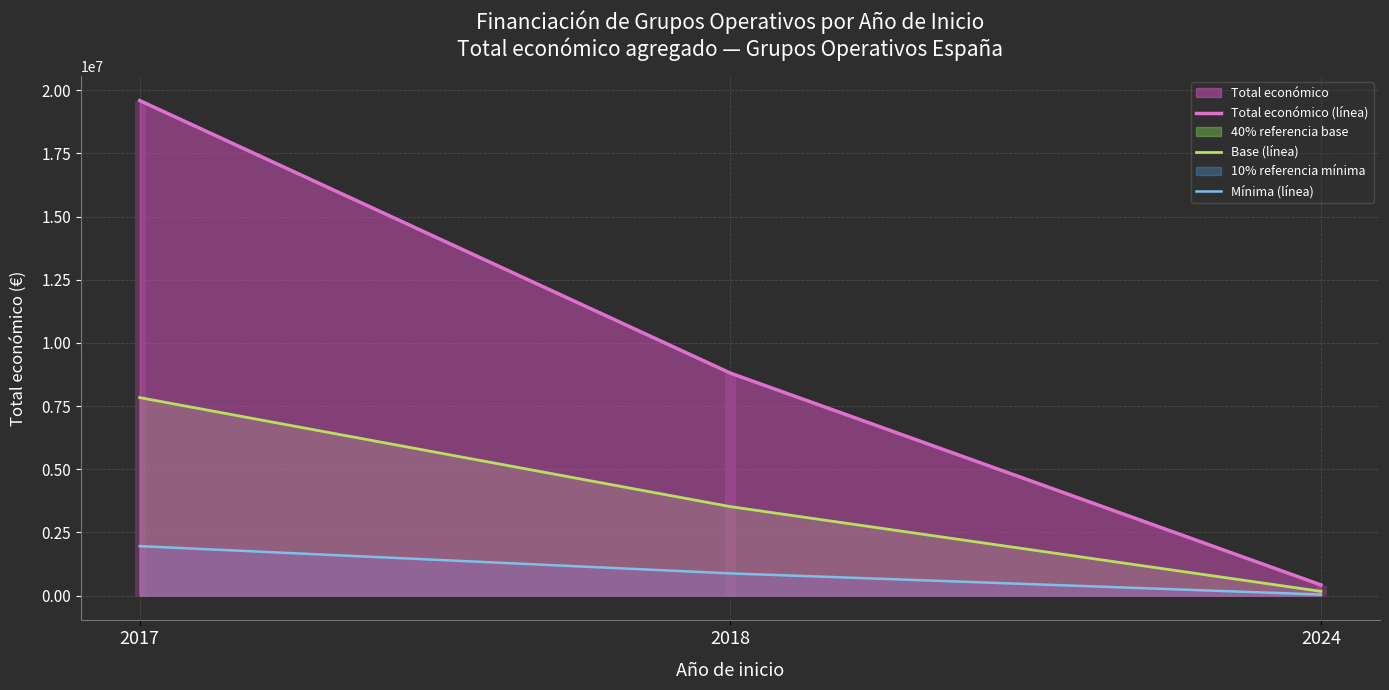

List the series in order of their overall mean, highest first.

Total económico (línea), Base (línea), Mínima (línea)